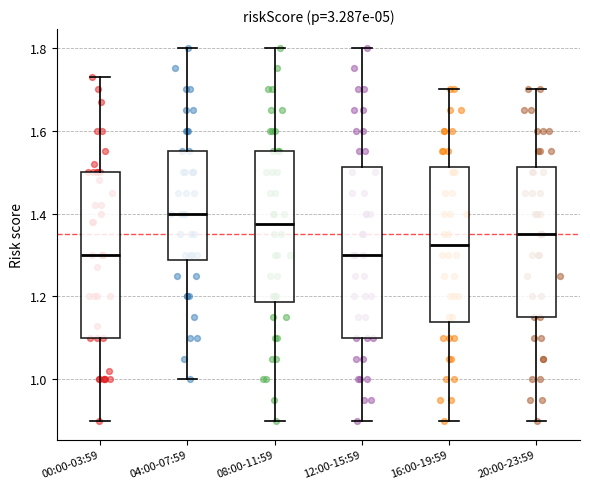

Reading left to right, read every box against the y-axis: the position of its median line, the range the box covers, and the ends of its whiskers. The values are not printed on the chart, so give them approximately, as read against the axis.

00:00-03:59: median 1.30, box 1.10 to 1.50, whiskers 0.90 to 1.74
04:00-07:59: median 1.40, box 1.28 to 1.56, whiskers 1.00 to 1.80
08:00-11:59: median 1.38, box 1.18 to 1.56, whiskers 0.90 to 1.80
12:00-15:59: median 1.30, box 1.10 to 1.52, whiskers 0.90 to 1.80
16:00-19:59: median 1.32, box 1.14 to 1.52, whiskers 0.90 to 1.70
20:00-23:59: median 1.36, box 1.16 to 1.52, whiskers 0.90 to 1.70